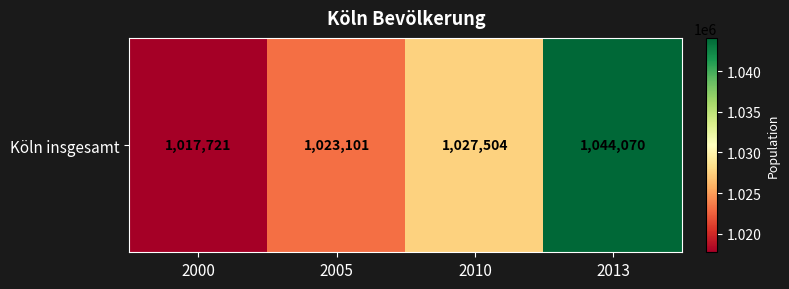

What is the ratio of the value at 2010 to the value at 2013?

1.0